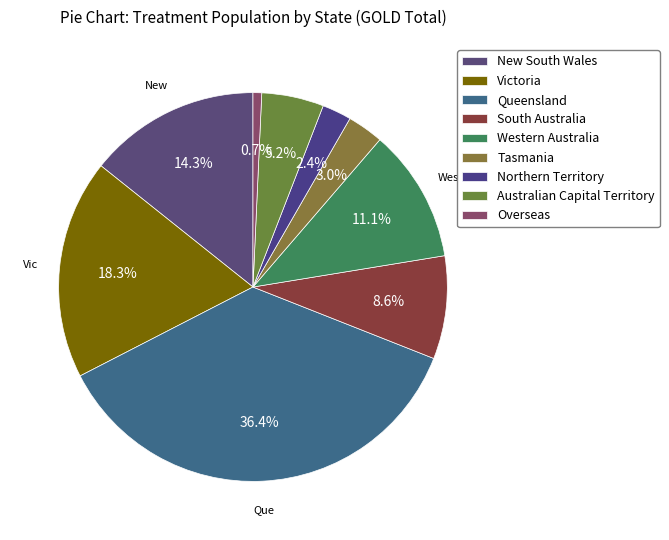

How many segments does this pie chart have?

9